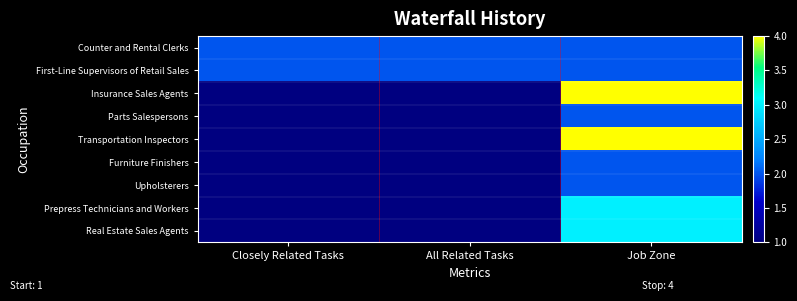

Which series has the largest total across all categories?

Counter and Rental Clerks